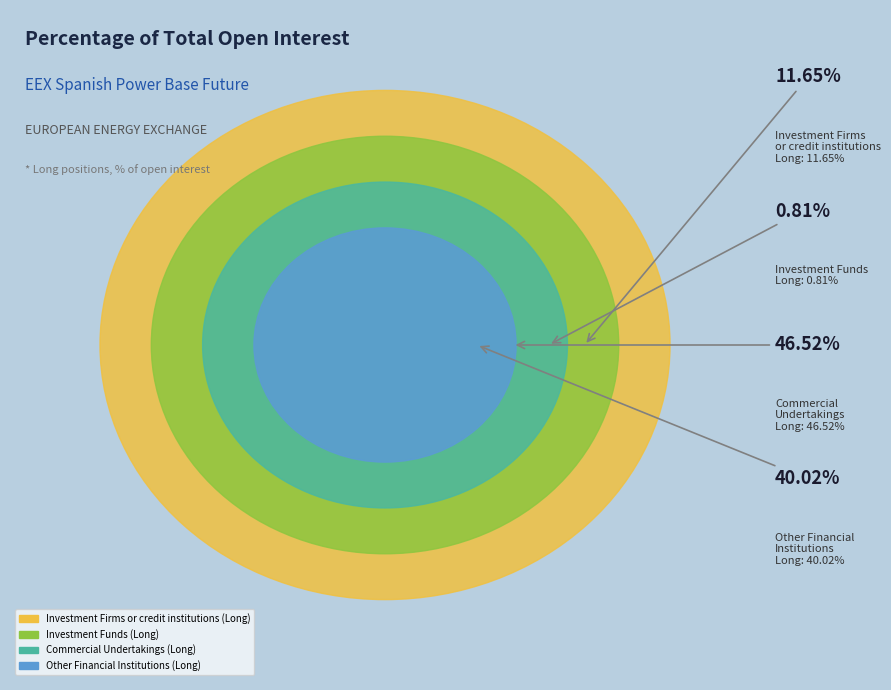

How many segments does this pie chart have?

4